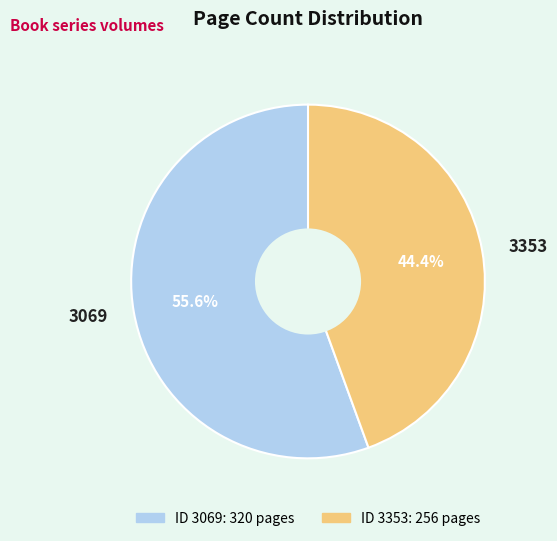

To the nearest percent, what percentage of the pie is 3069?

56%